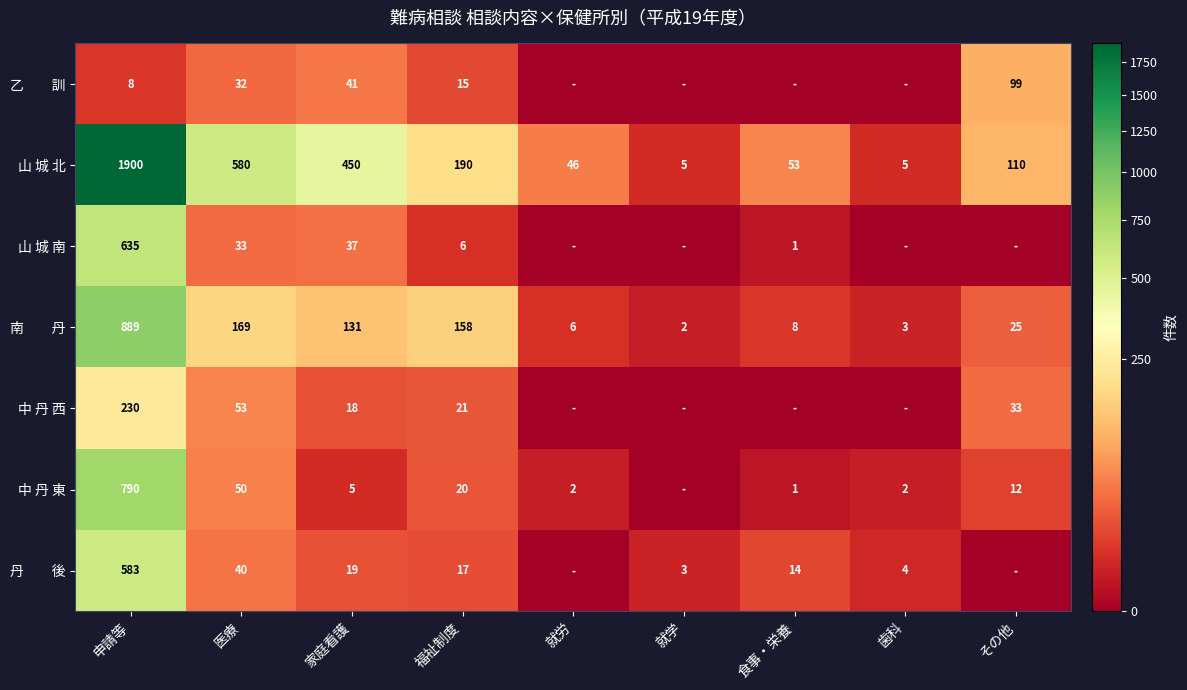

Count the number of data series in this chart.

7